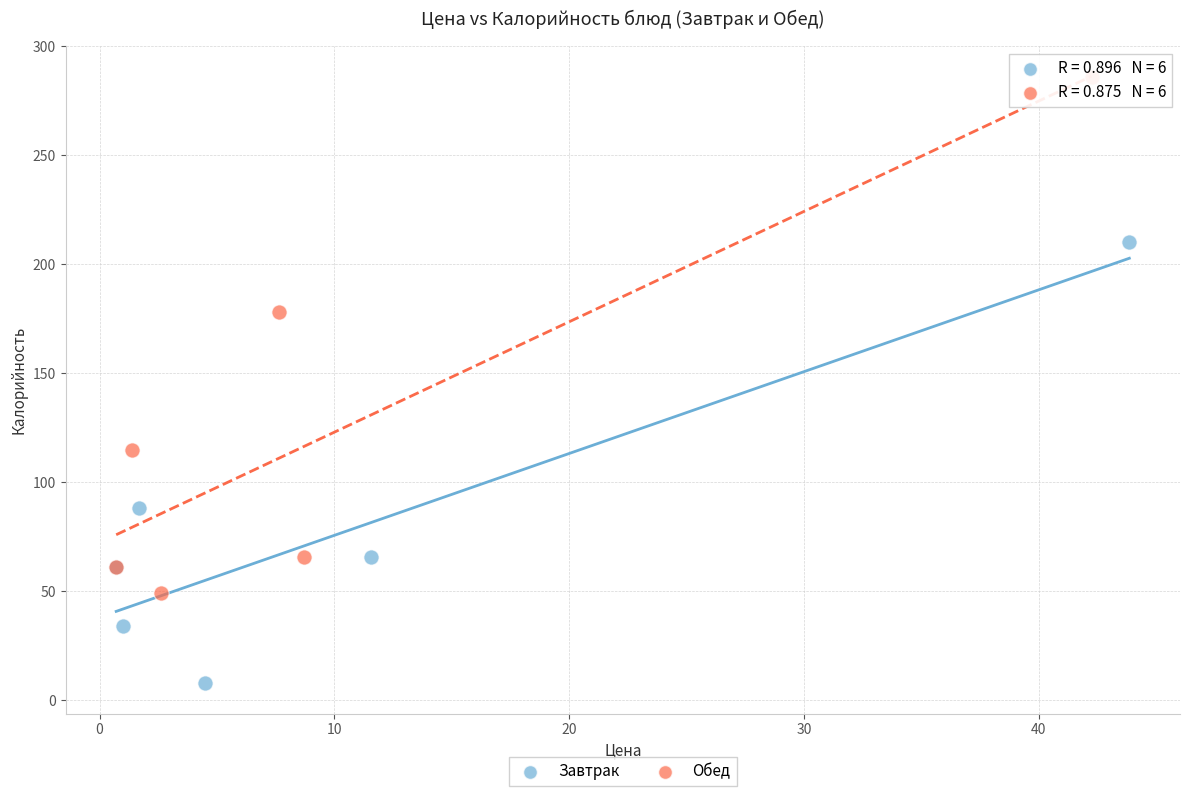

Which series reaches the minimum Y coordinate?

Завтрак